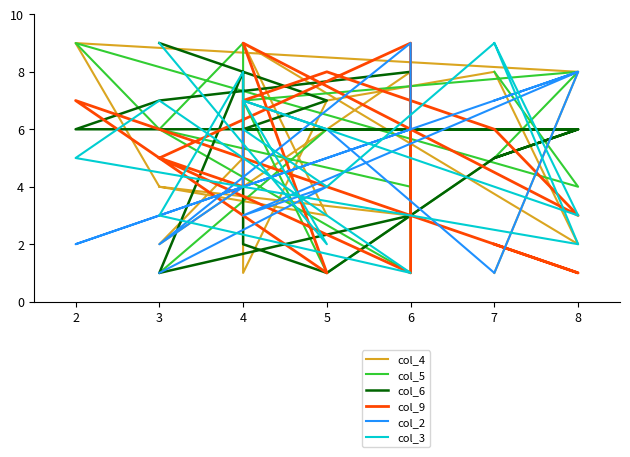

Does the chart have visible grid lines?

No